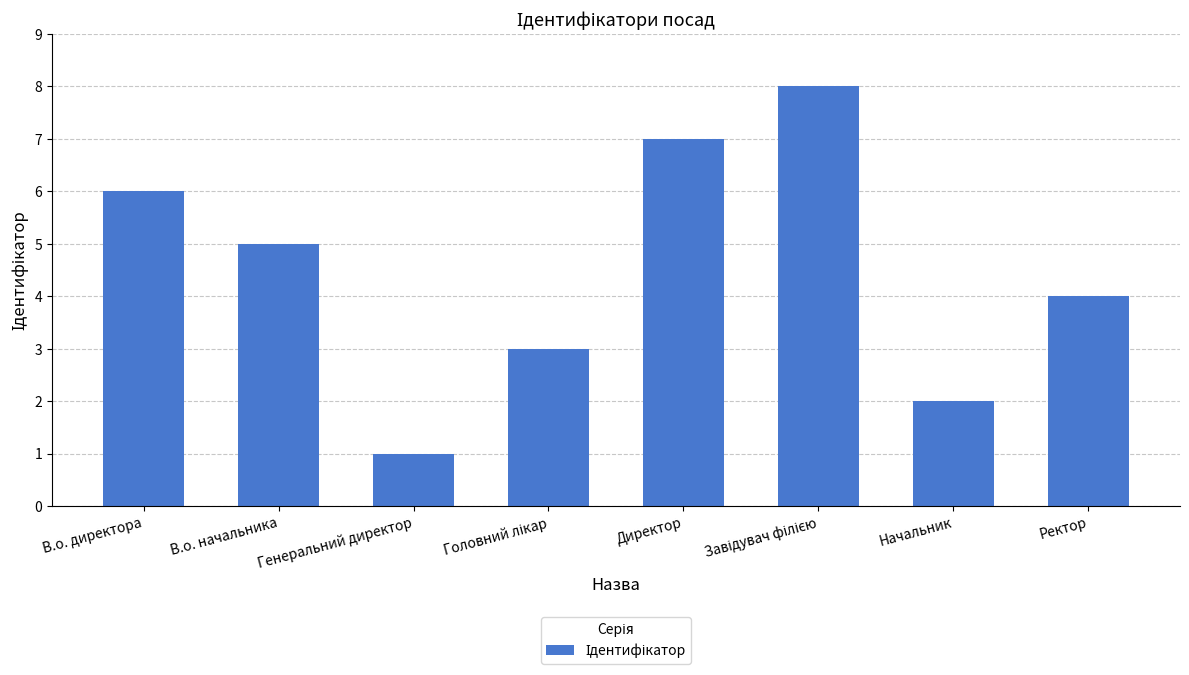

What is the greatest value displayed?

8